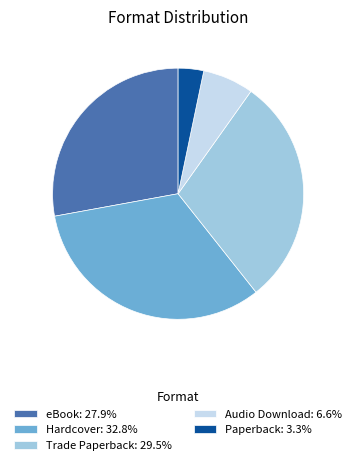

Which slice is the smallest?

Paperback